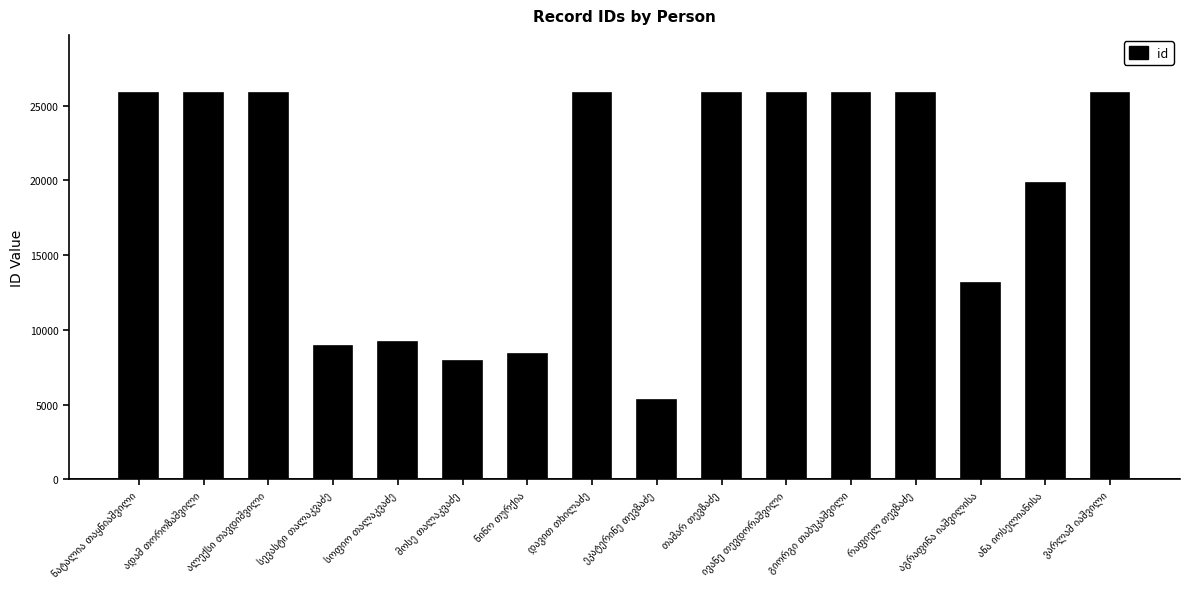

Are the bars grouped side by side (vs. stacked)?

No